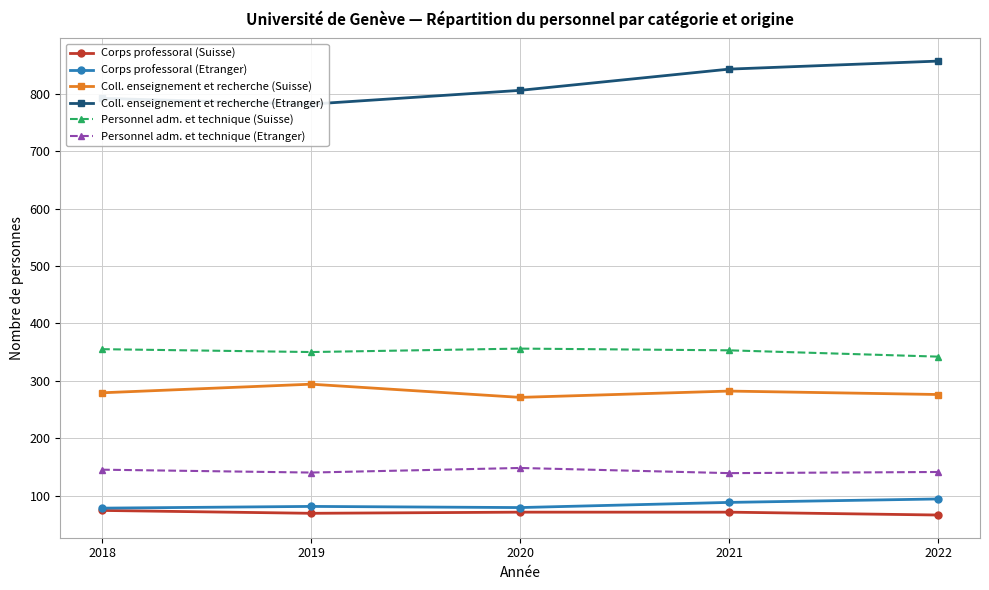

What value does the Personnel adm. et technique (Suisse) series have at 2020, to the nearest 5?

355